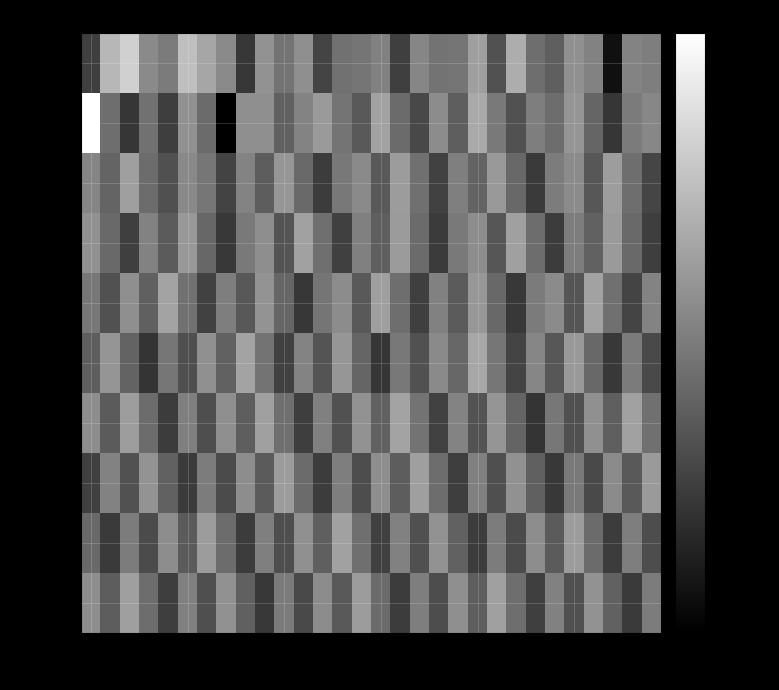

What is the maximum value shown in the chart?

-113.4